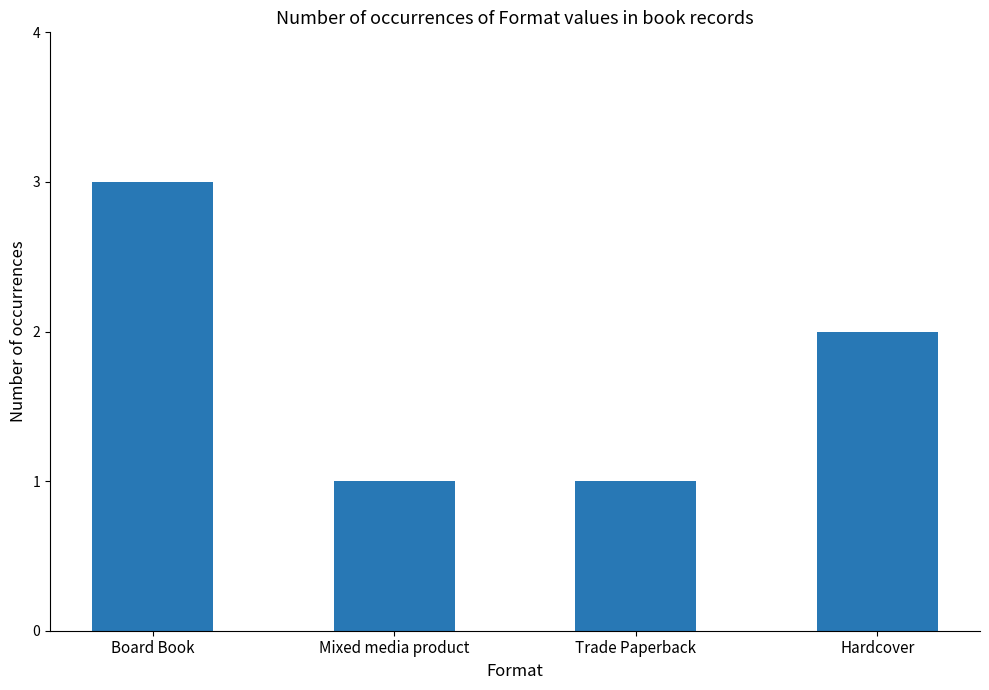

How many data points does each series have?

4